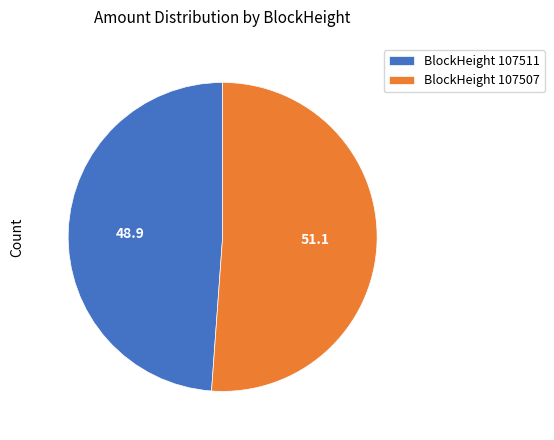

Is there a majority slice in this chart?

Yes